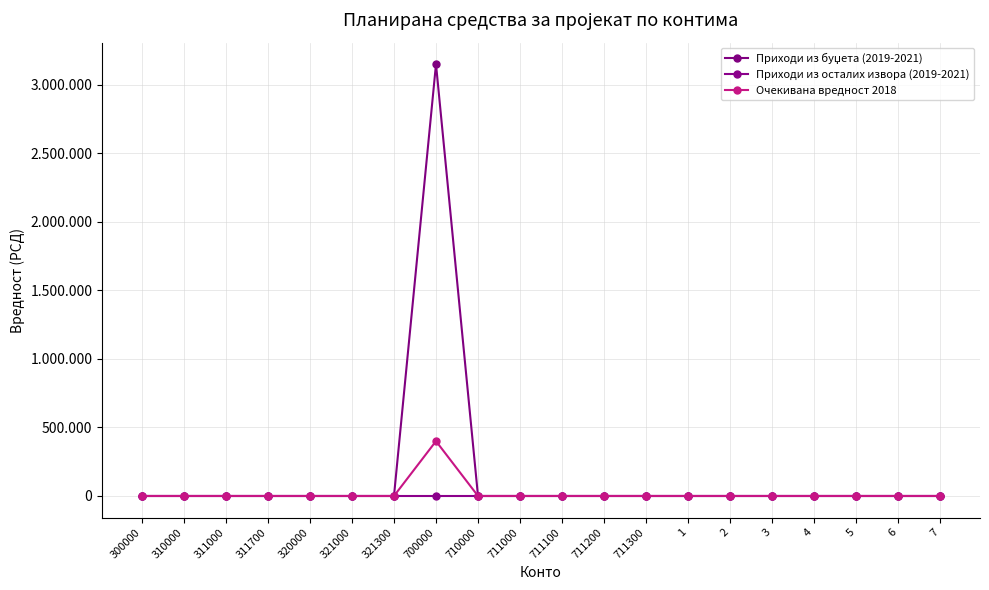

Reading left to right, extract all data points from this chart.

Приходи из буџета (2019-2021): 0	0	0	0	0	0	0	3150000	0	0	0	0	0	0	0	0	0	0	0	0
Приходи из осталих извора (2019-2021): 0	0	0	0	0	0	0	0	0	0	0	0	0	0	0	0	0	0	0	0
Очекивана вредност 2018: 0	0	0	0	0	0	0	400000	0	0	0	0	0	0	0	0	0	0	0	0